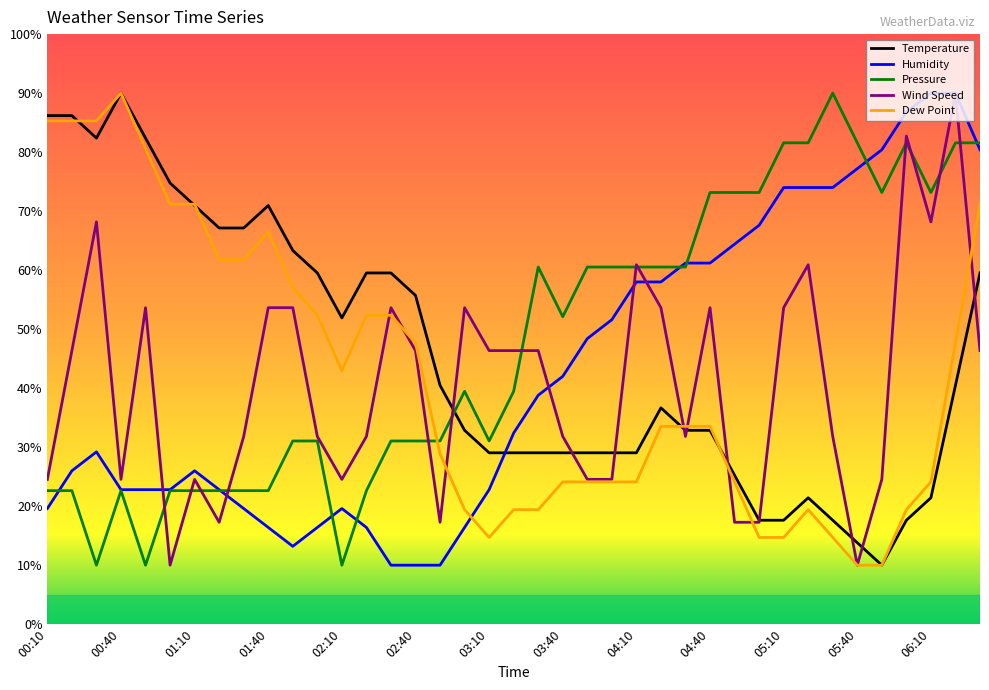

Which series ends up on top after the final intersection of Temperature and Pressure?

Pressure